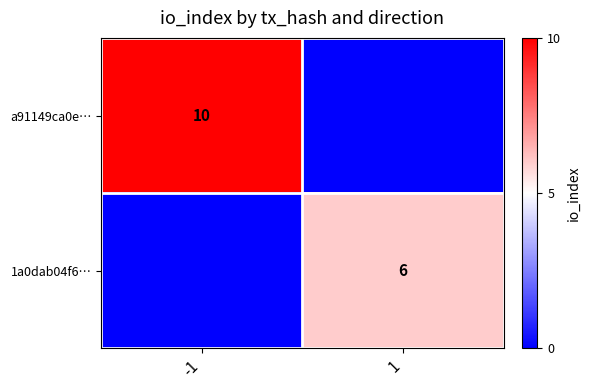

Between 1 and -1, which is larger?

-1